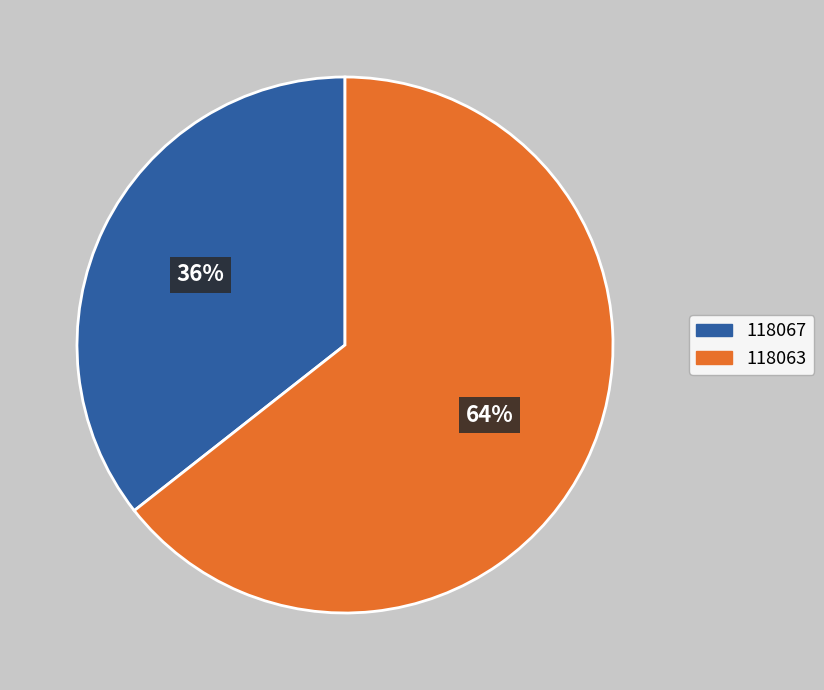

Is 118067 the majority of the pie?

No